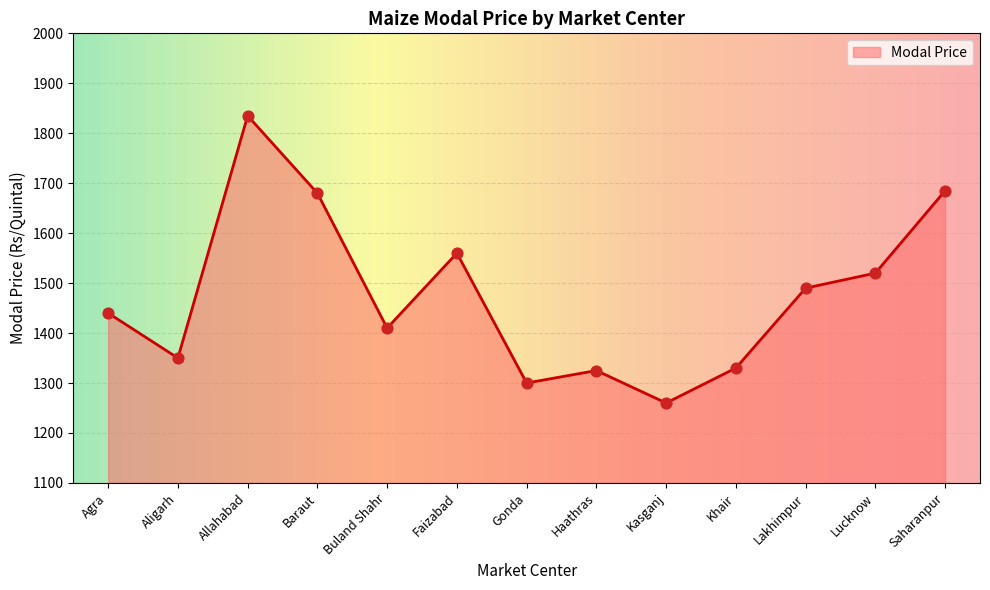

What is the change in value from Aligarh to Buland Shahr?

+60